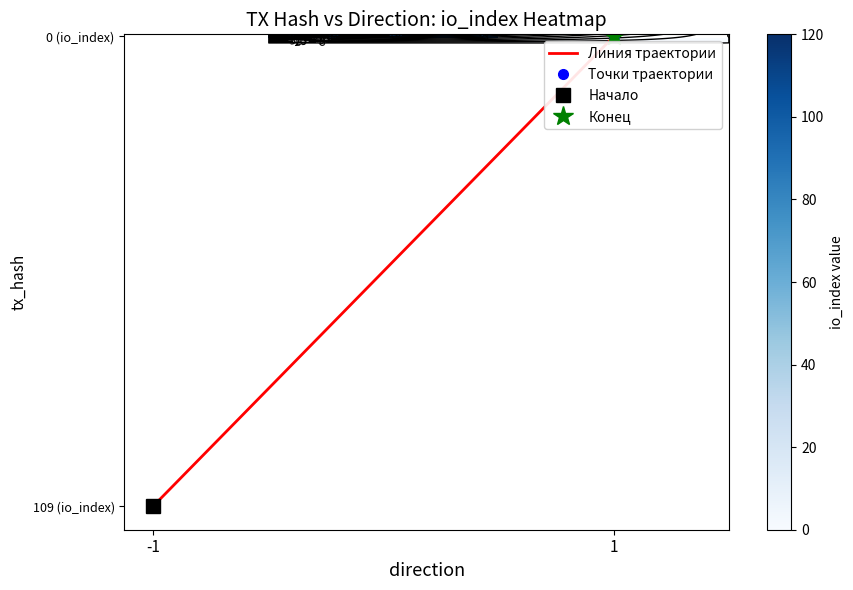

Between -1 and 1, which is larger?

-1